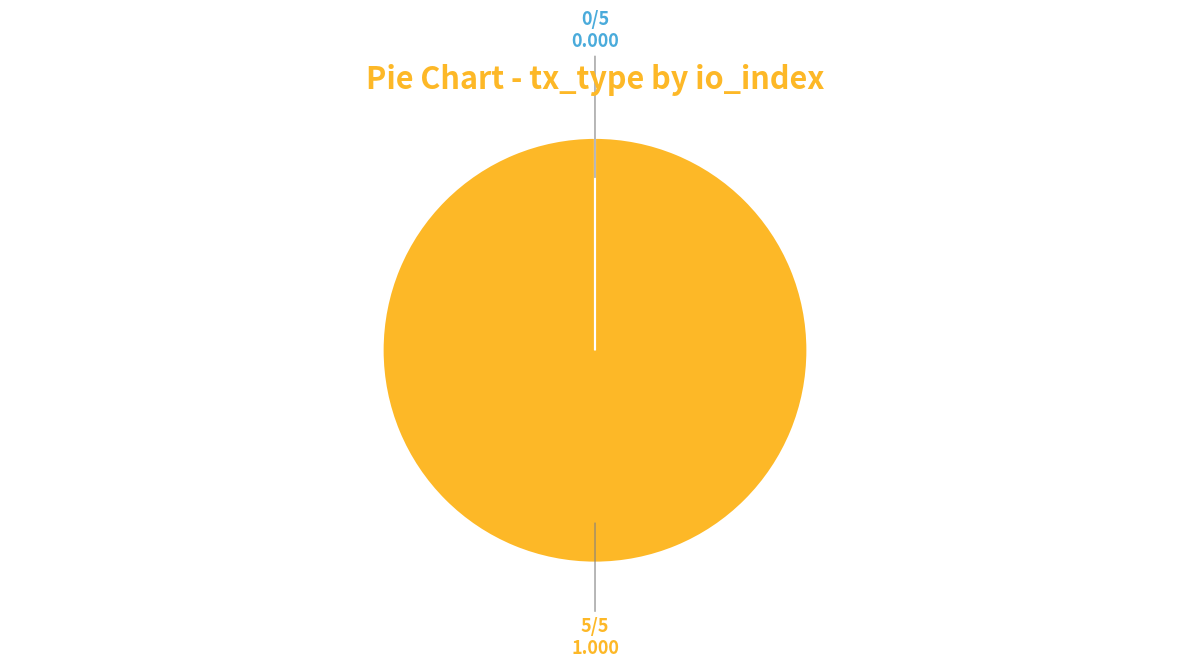

Does any single category account for the majority?

Yes